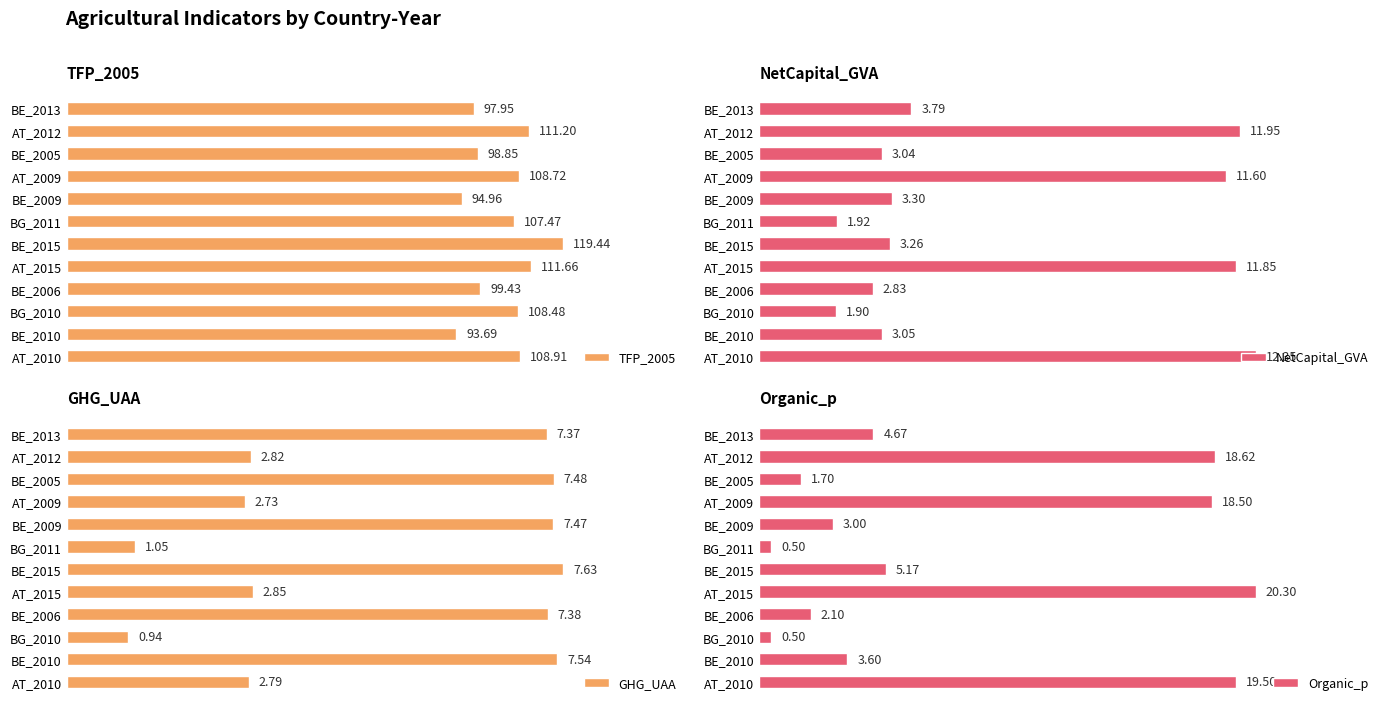

List the labels in order of TFP_2005 value, largest first.

BE_2015, AT_2015, AT_2012, AT_2010, AT_2009, BG_2010, BG_2011, BE_2006, BE_2005, BE_2013, BE_2009, BE_2010